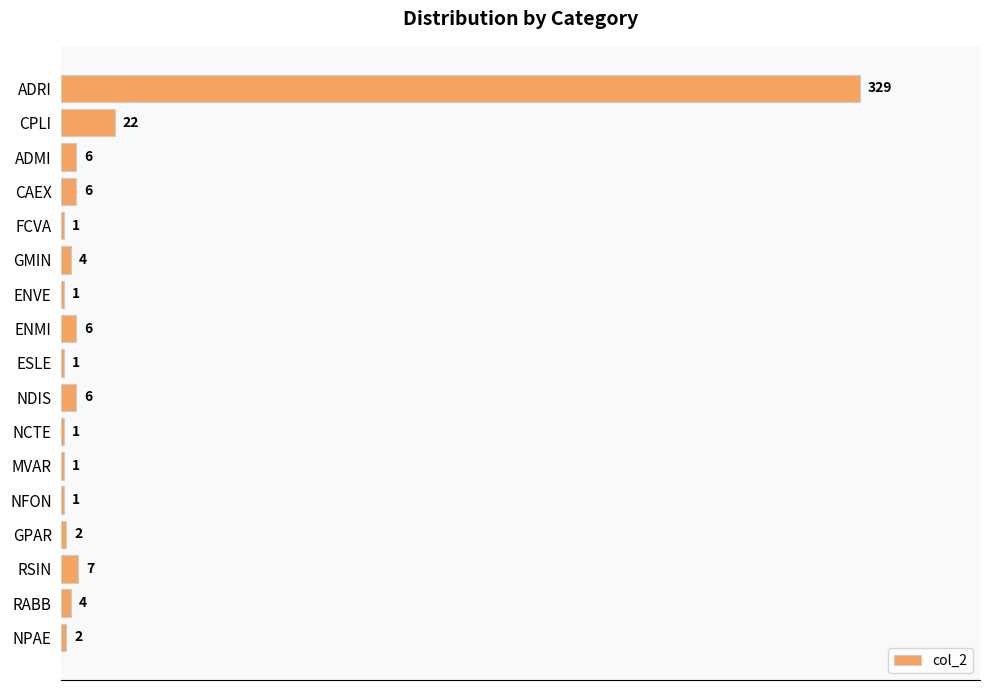

Between GPAR and RSIN, which is larger?

RSIN